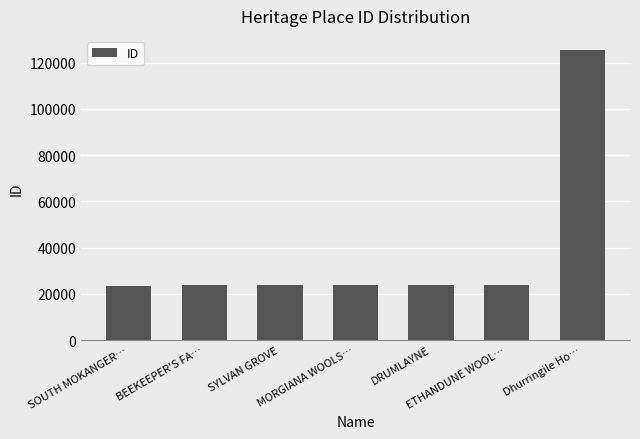

What is the change in value from BEEKEEPER'S FA… to ETHANDUNE WOOL…?

+44